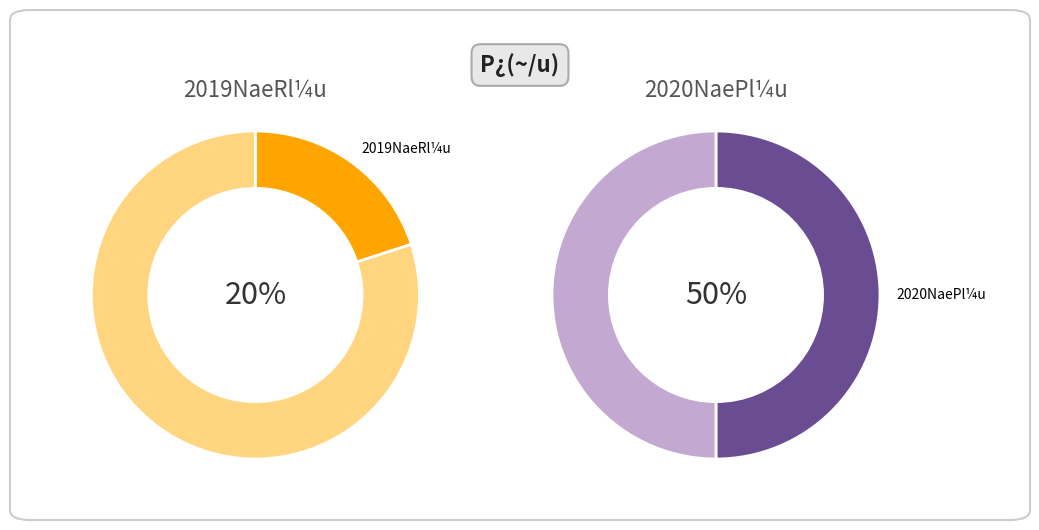

Does 30 account for over 50% of the chart?

No